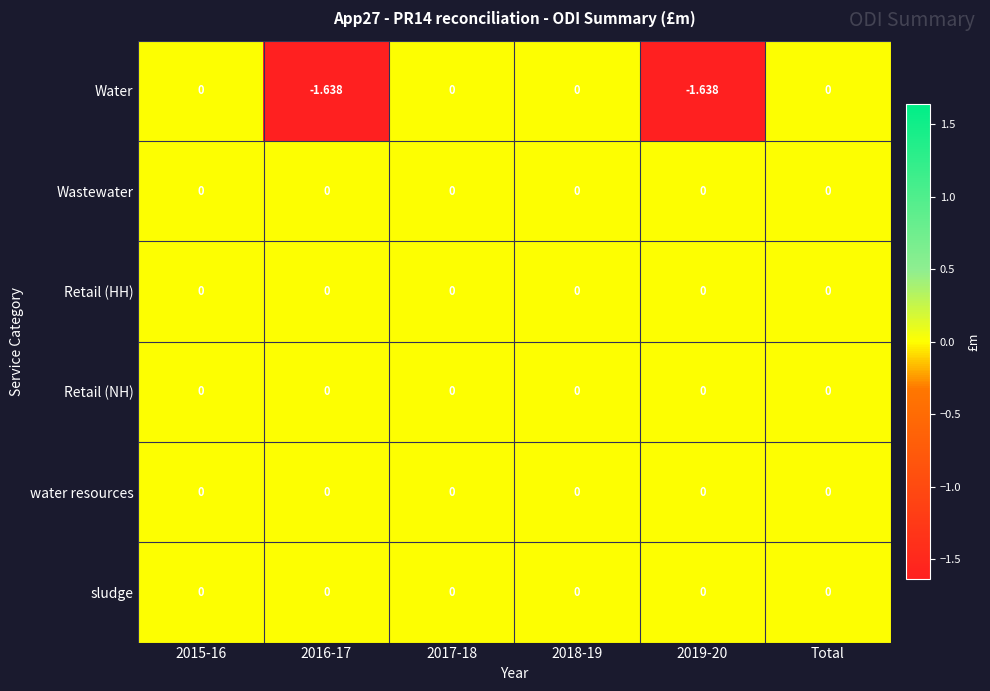

Which series changed the most between 2018-19 and 2019-20?

Water